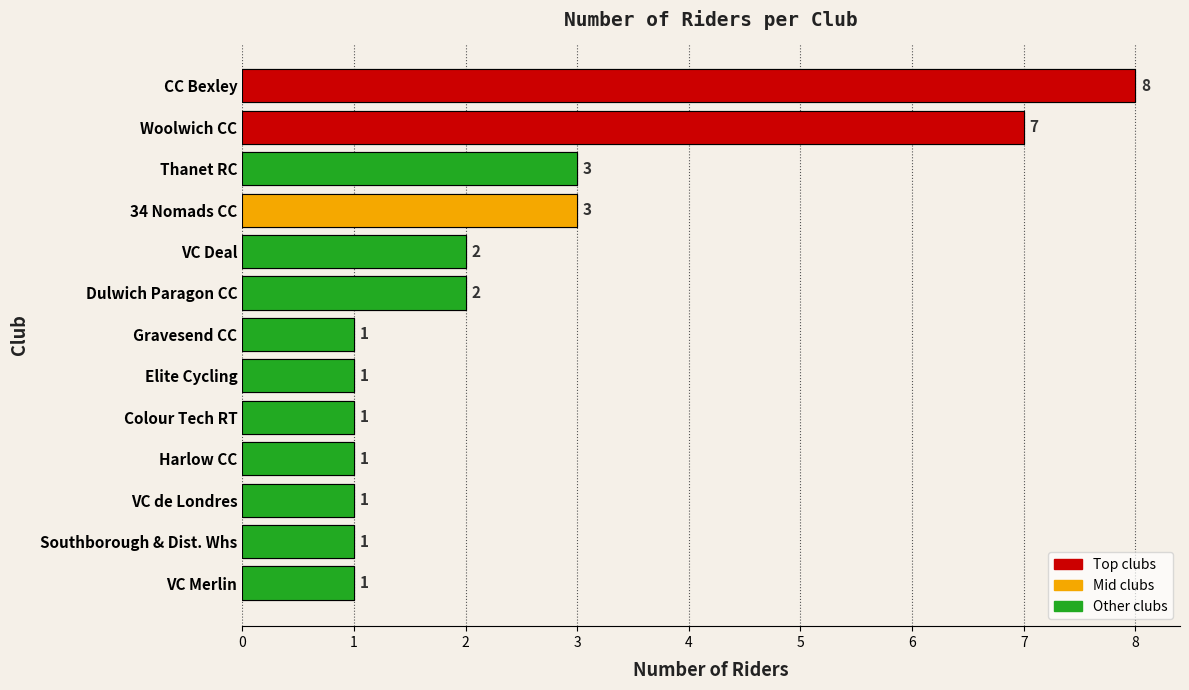

The chart shows a value of 0 at Colour Tech RT. True or false?

False